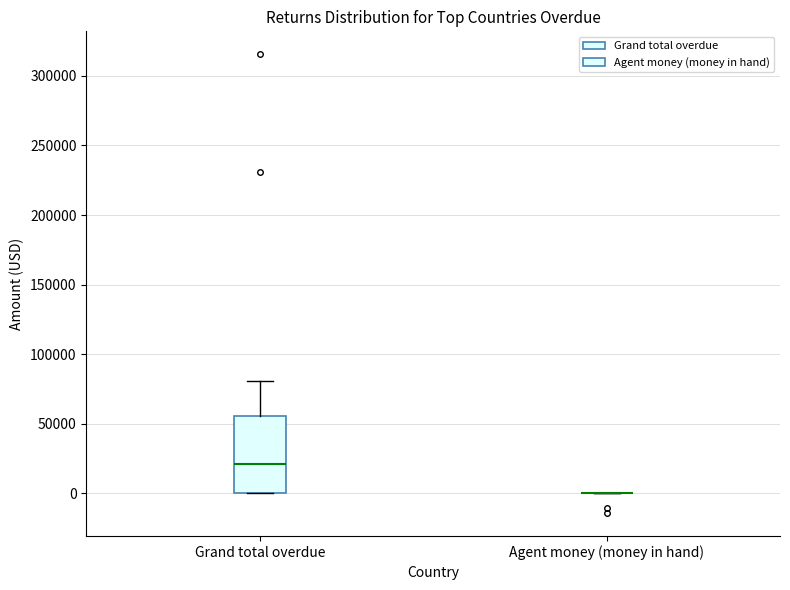

Reading left to right, read every box against the y-axis: the position of its median line, the range the box covers, and the ends of its whiskers. The values are not printed on the chart, so give them approximately, as read against the axis.

Grand total overdue: median 20000, box 0 to 55000, whiskers 0 to 80000
Agent money (money in hand): box collapsed to a line at 0, whiskers 0 to 0